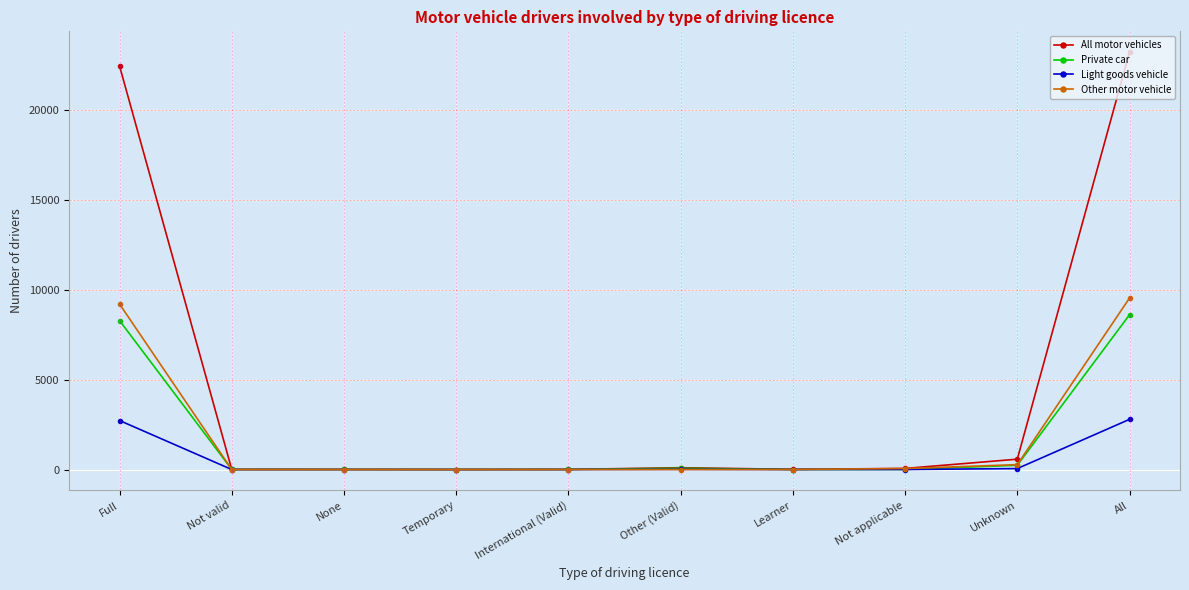

Is the value of All motor vehicles at International (Valid) greater than the value of Light goods vehicle at All?

No